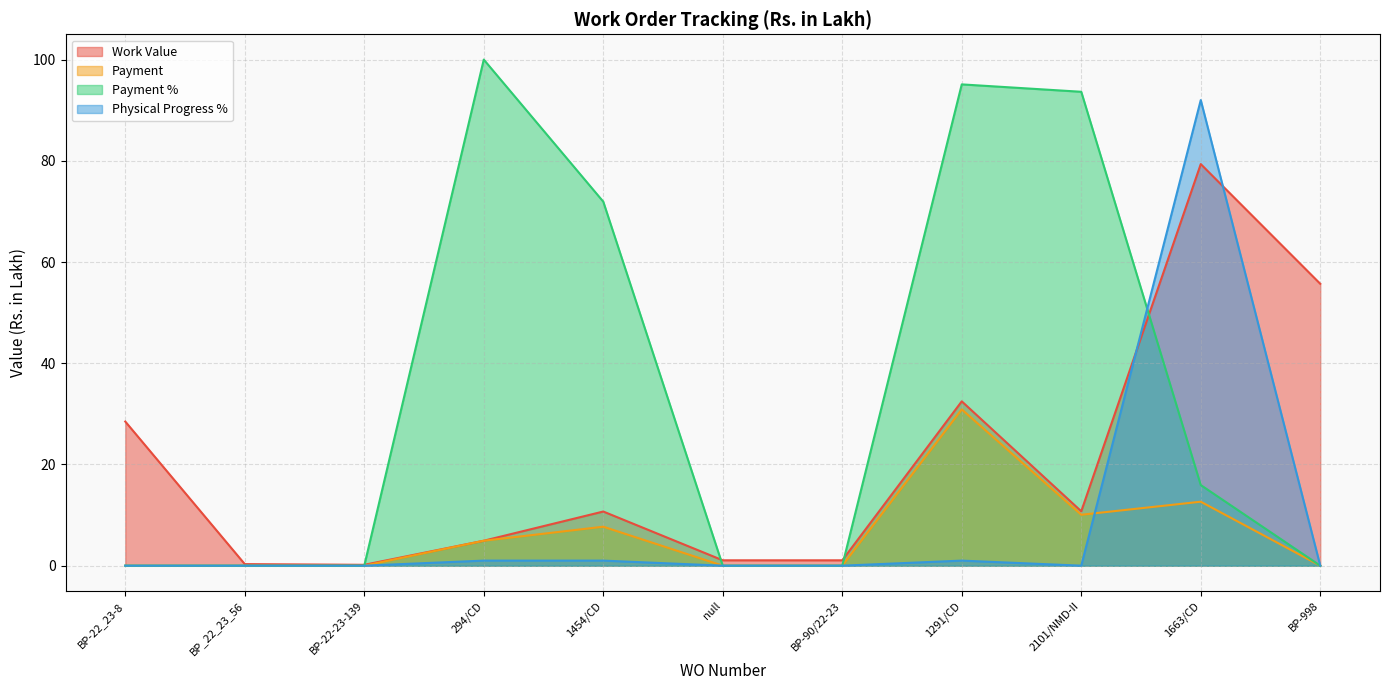

What is the sum of all Physical Progress % values?

95.0